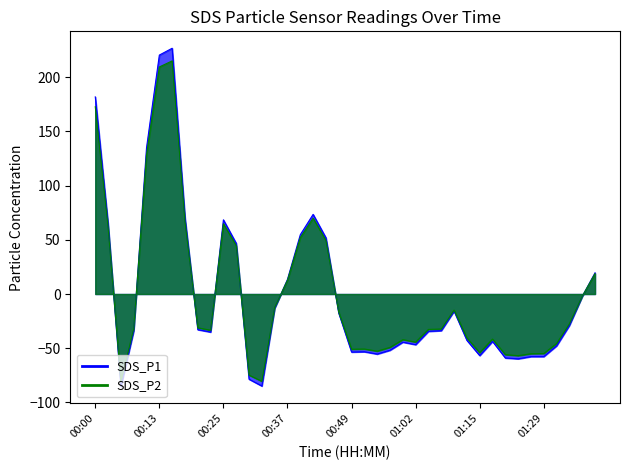

How many values in the SDS_P2 series are below -32?

21